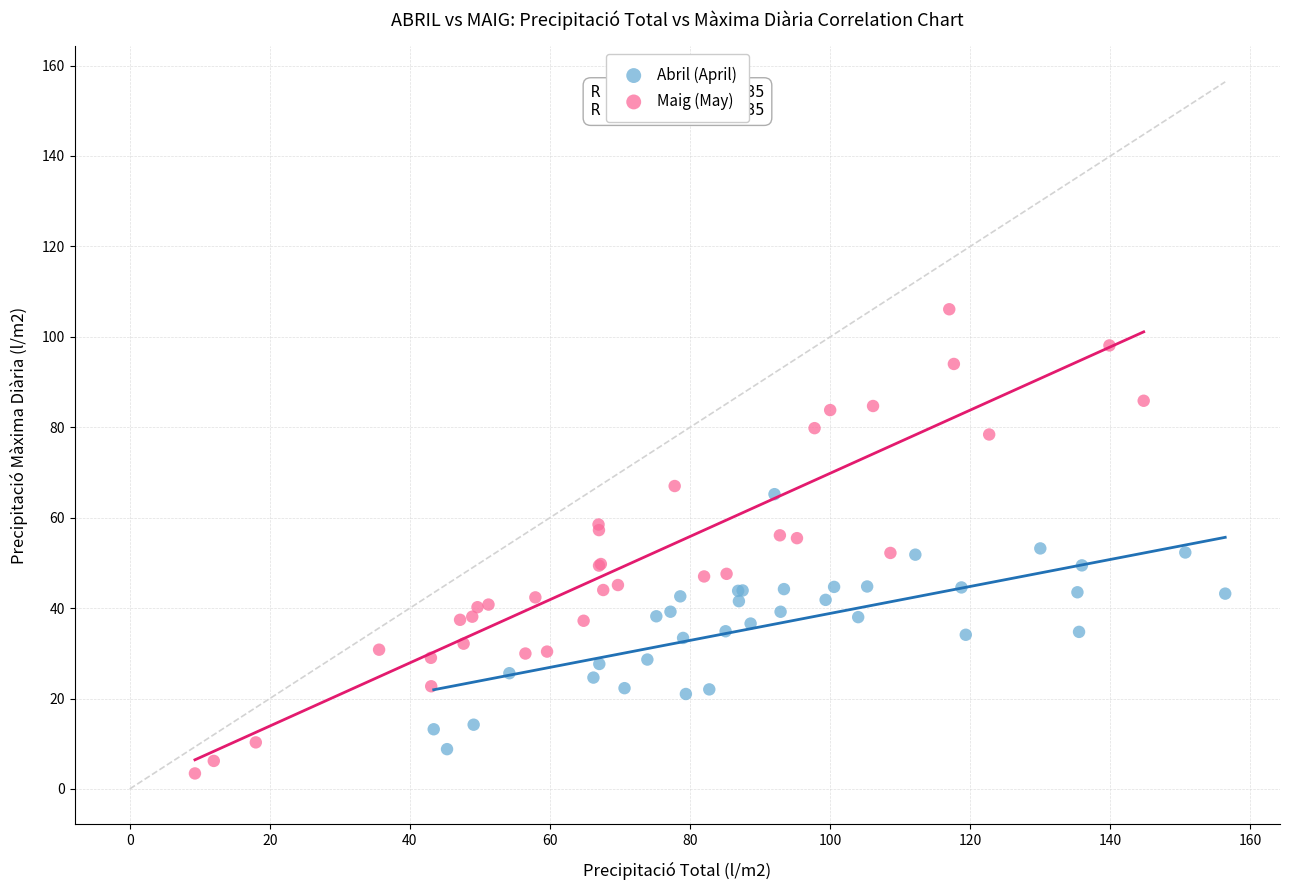

Which series contains the highest Y value?

Maig (May)